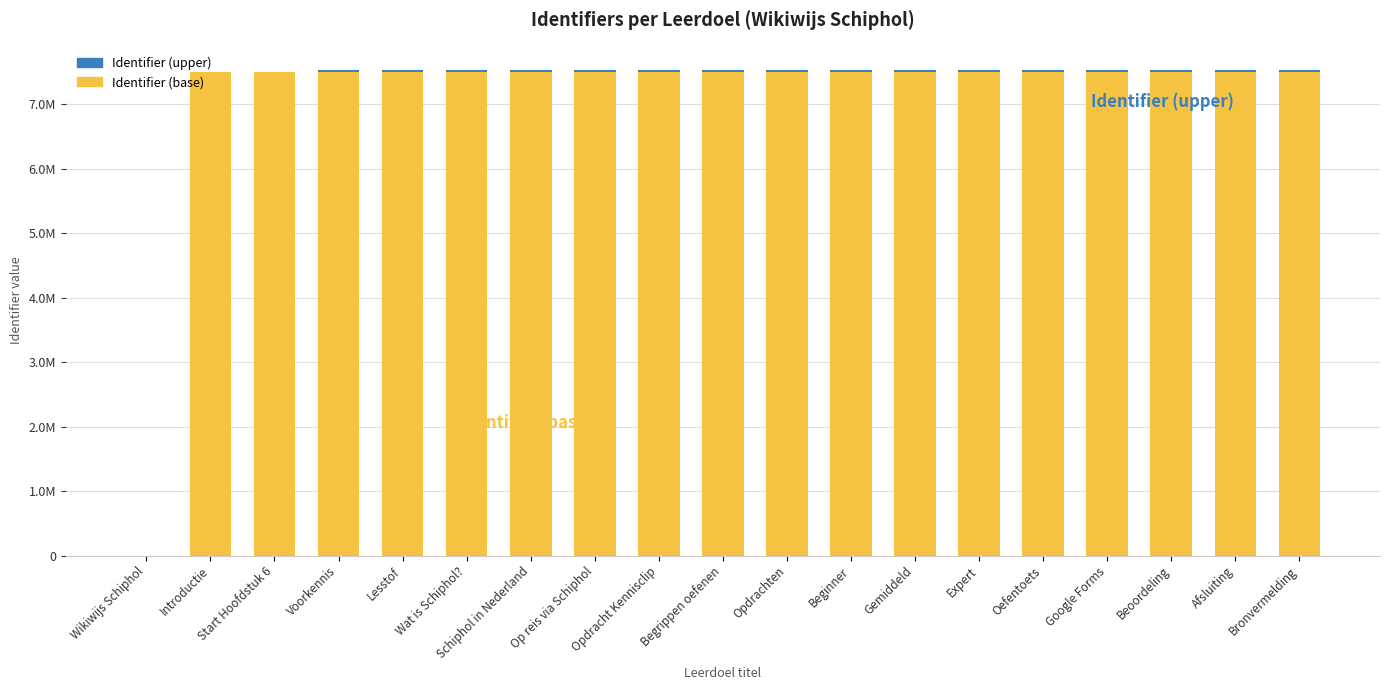

Are the bars horizontal?

No